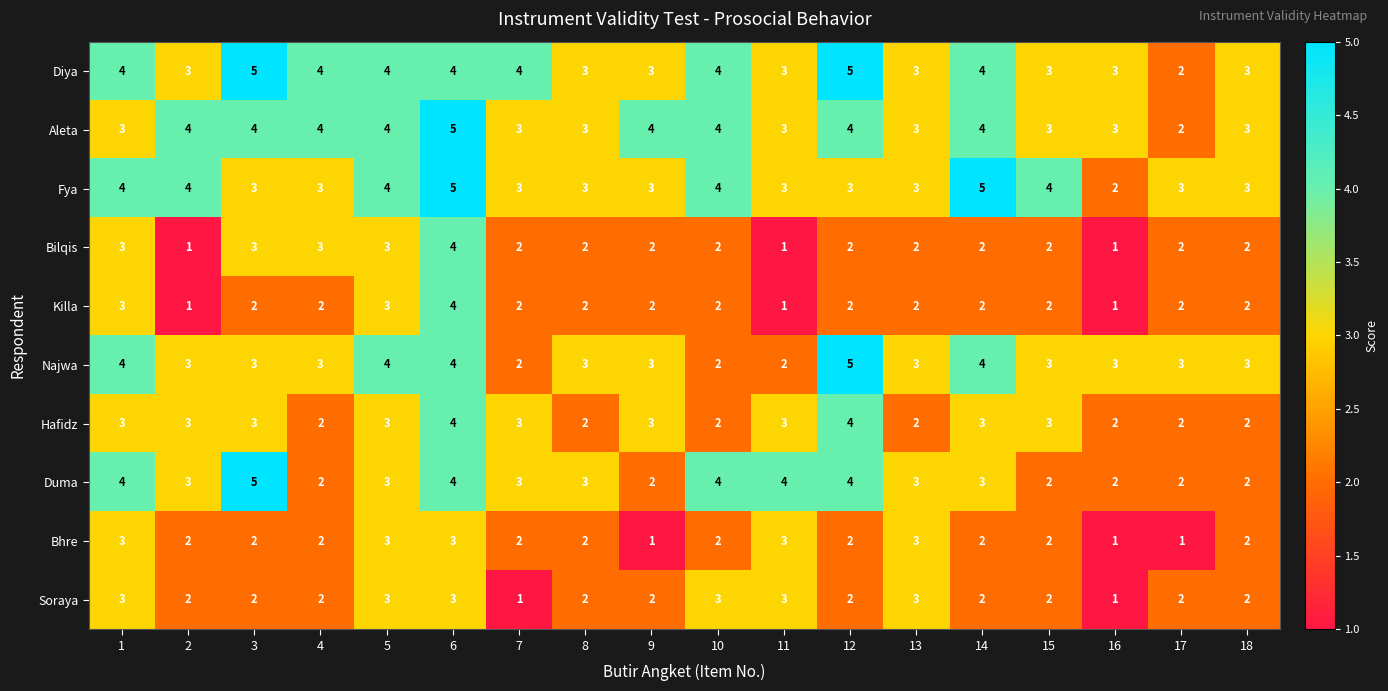

What is the spread (max minus min) of values at 10?

2